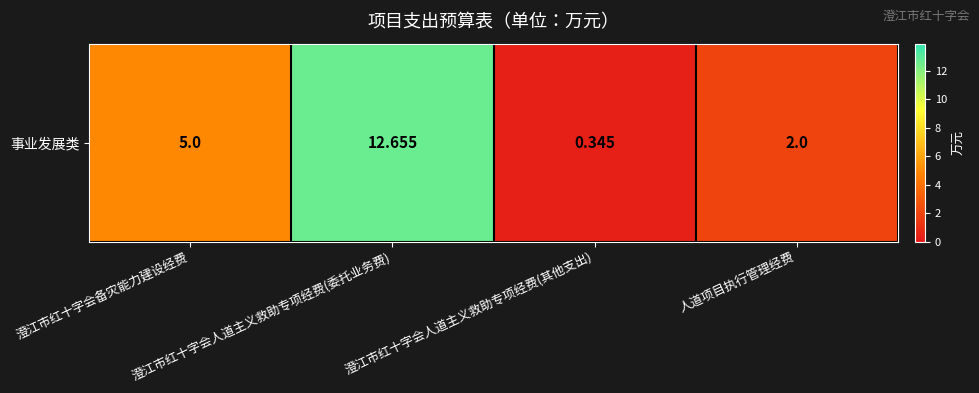

How many values are below 5?

2